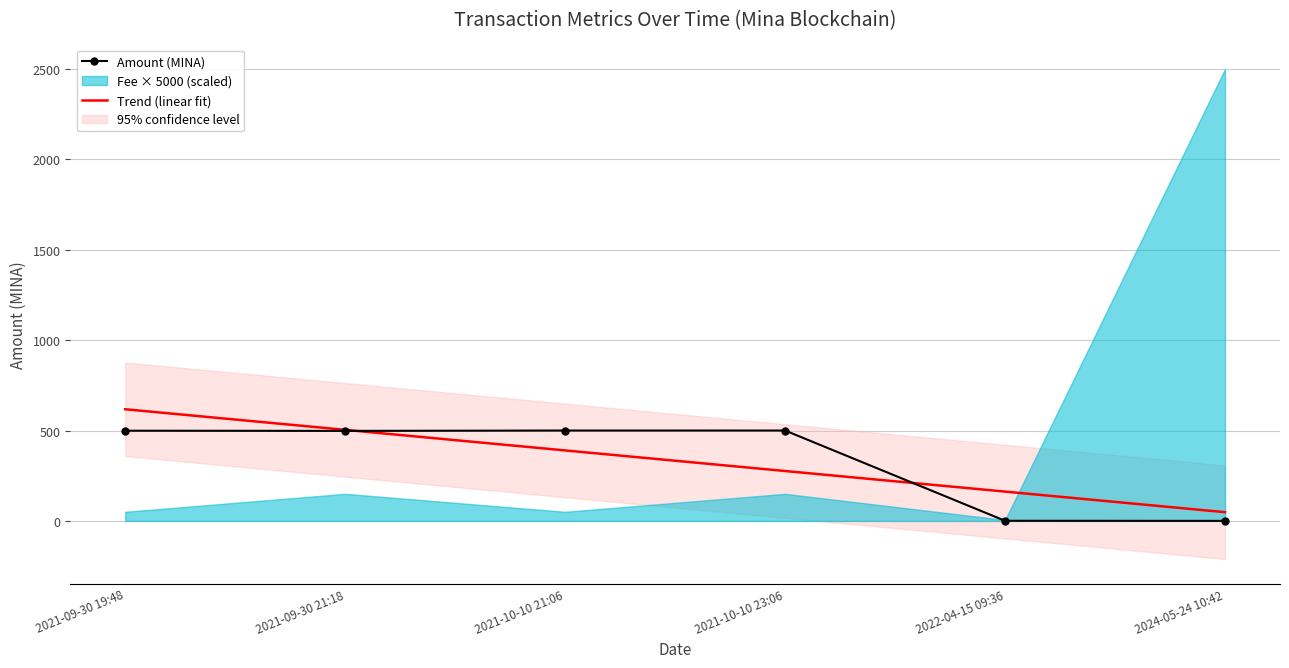

What value does the Trend (linear fit) series have at 2021-10-10 21:06?

389.9